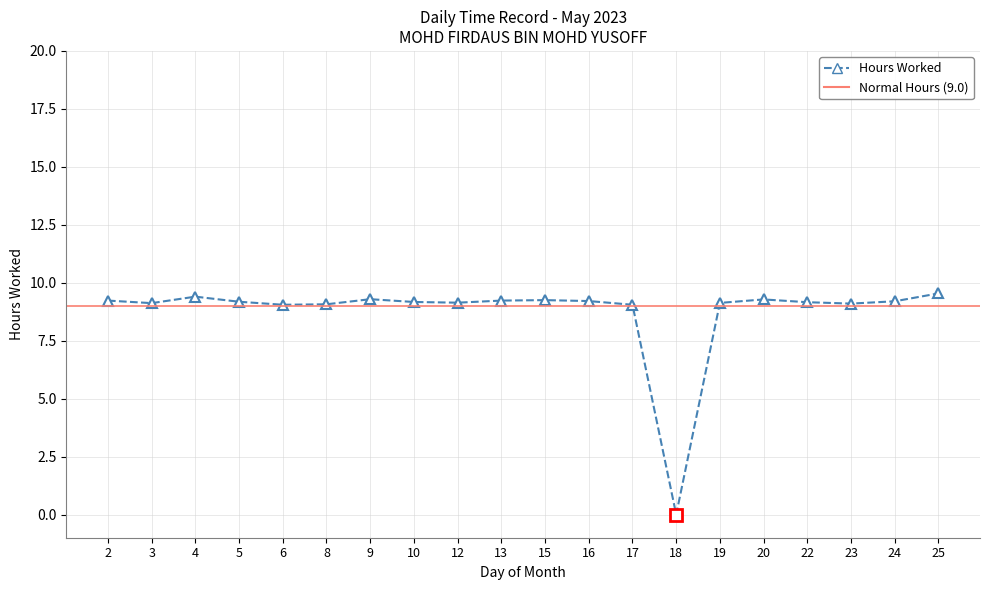

What is the change in value from 8 to 16?

+0.1